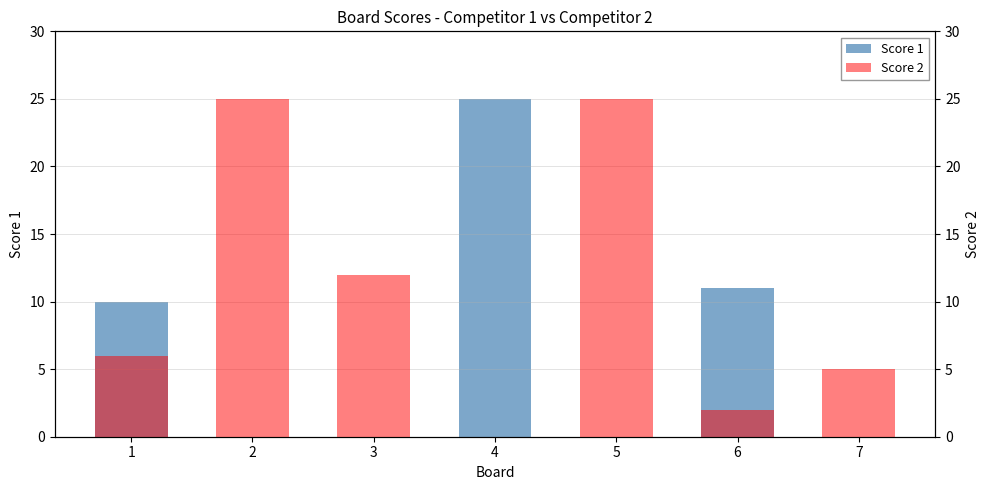

What is the difference between the Score 1 values at 3 and 6?

11